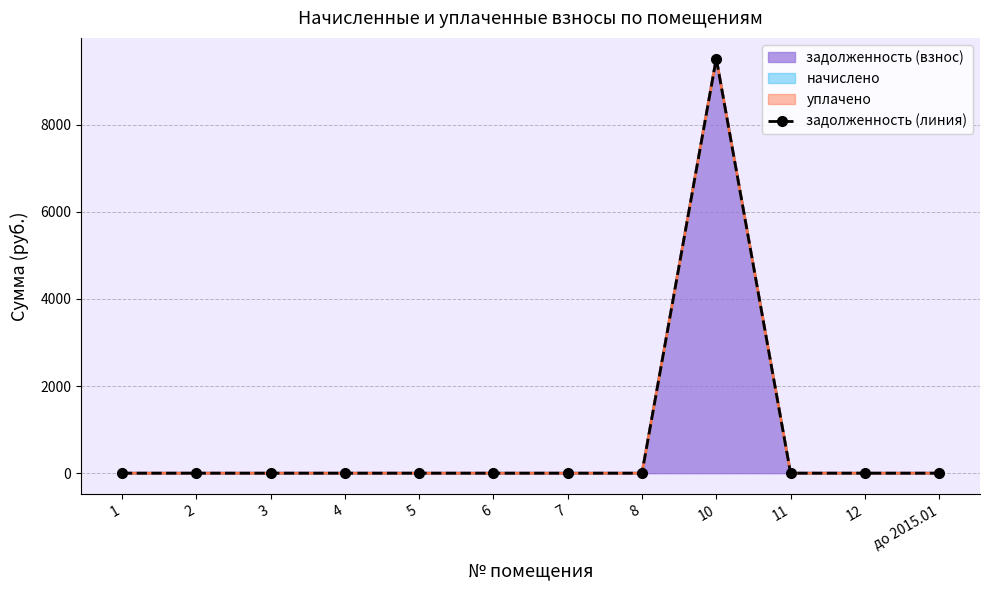

How many lines are shown in the chart?

1